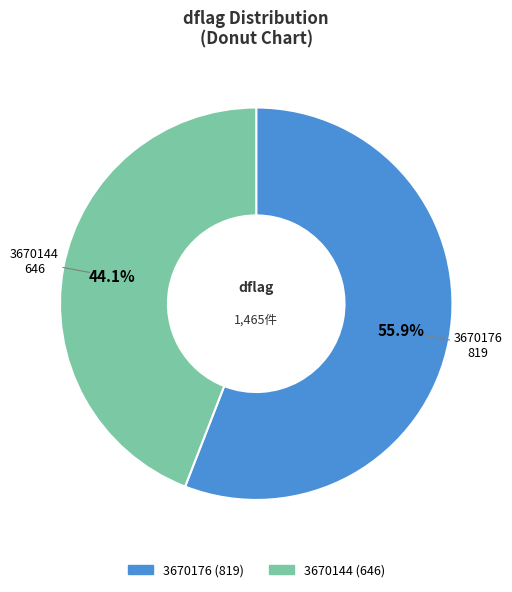

Between 3670176 and 3670144, which is larger?

3670176